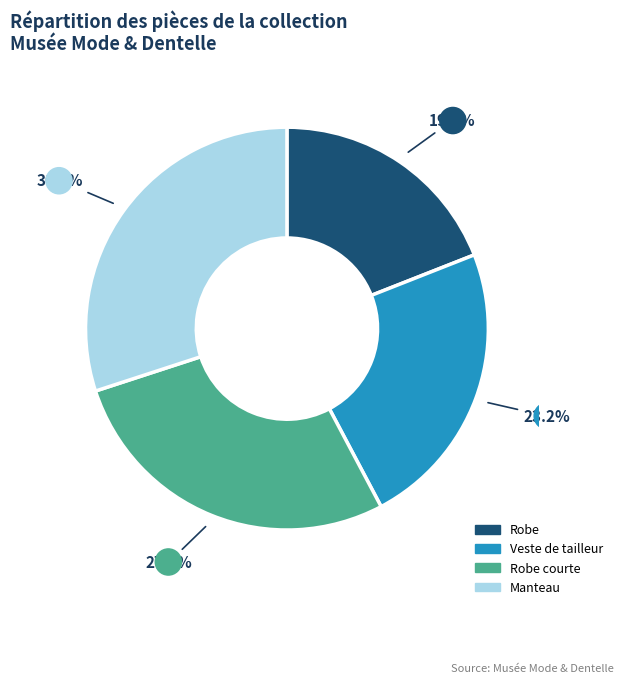

Is there a majority slice in this chart?

No